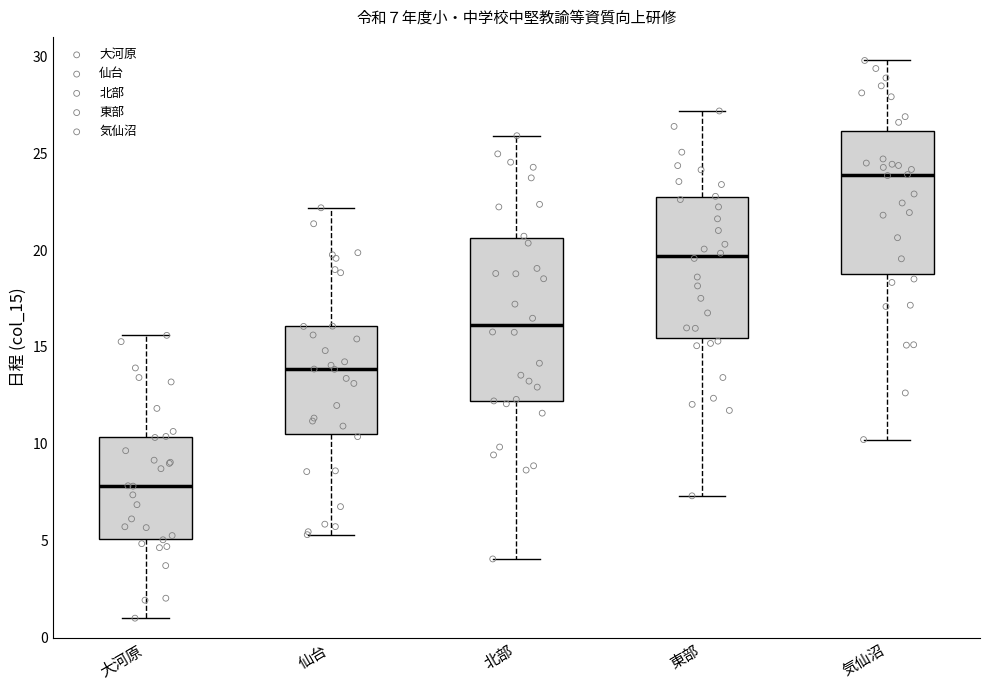

Comparing the boxes themselves (not the whiskers), which one is the tallest?

北部